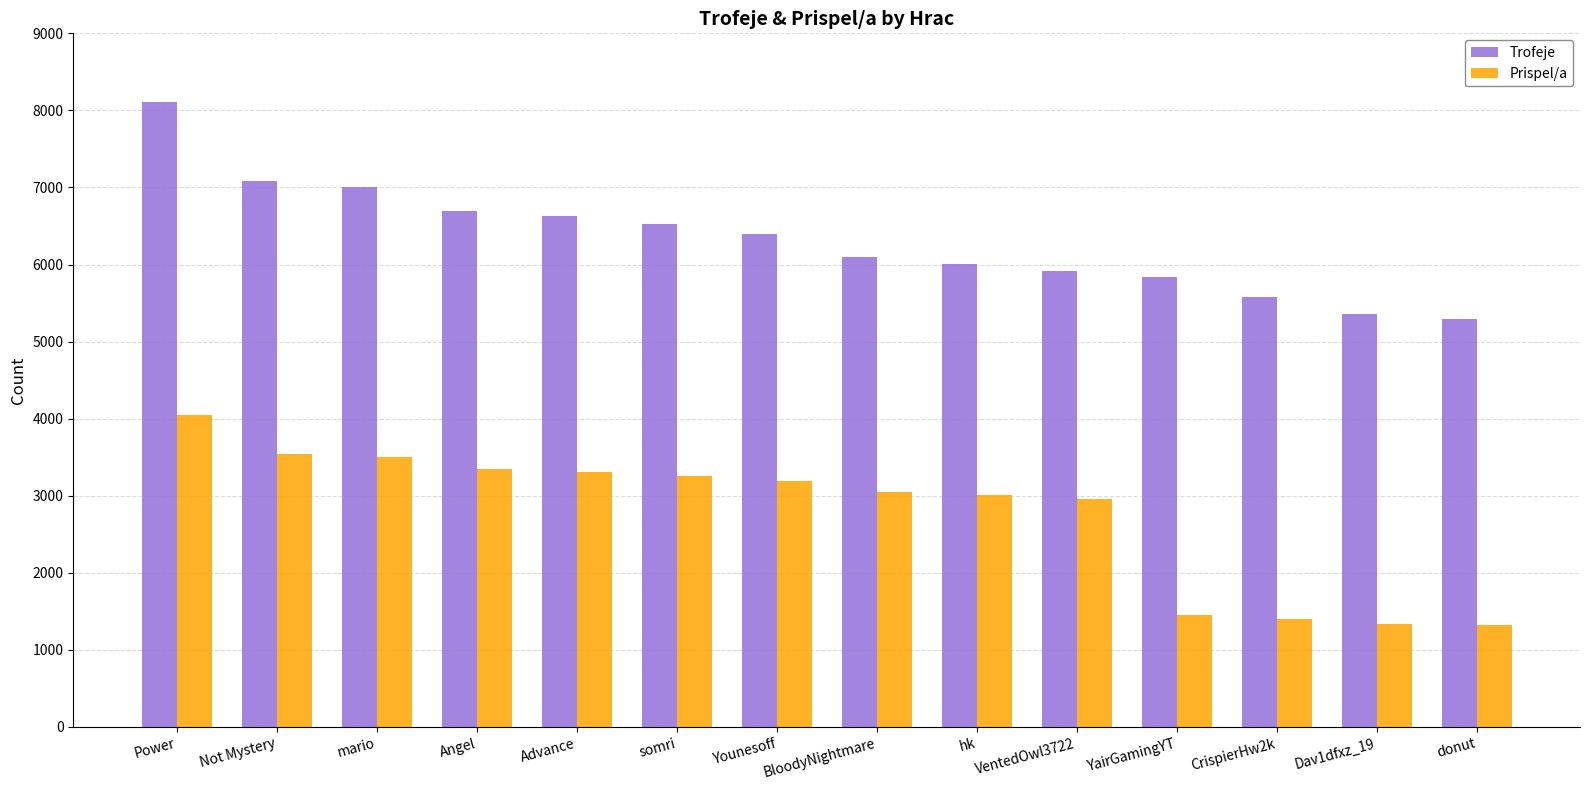

Where is Prispel/a nearest to the value 2688?

VentedOwl3722